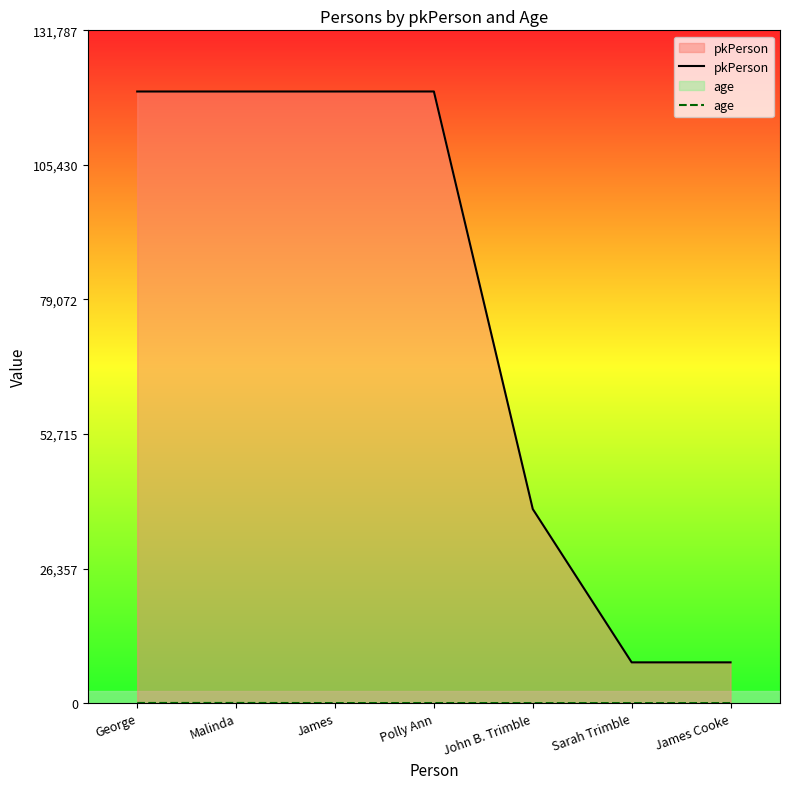

How many lines are shown in the chart?

2